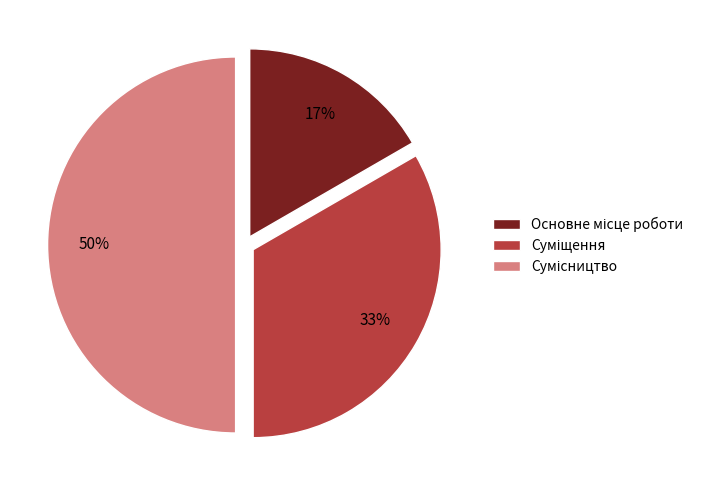

To the nearest percent, what is the difference between the largest and smallest slice percentages?

33%